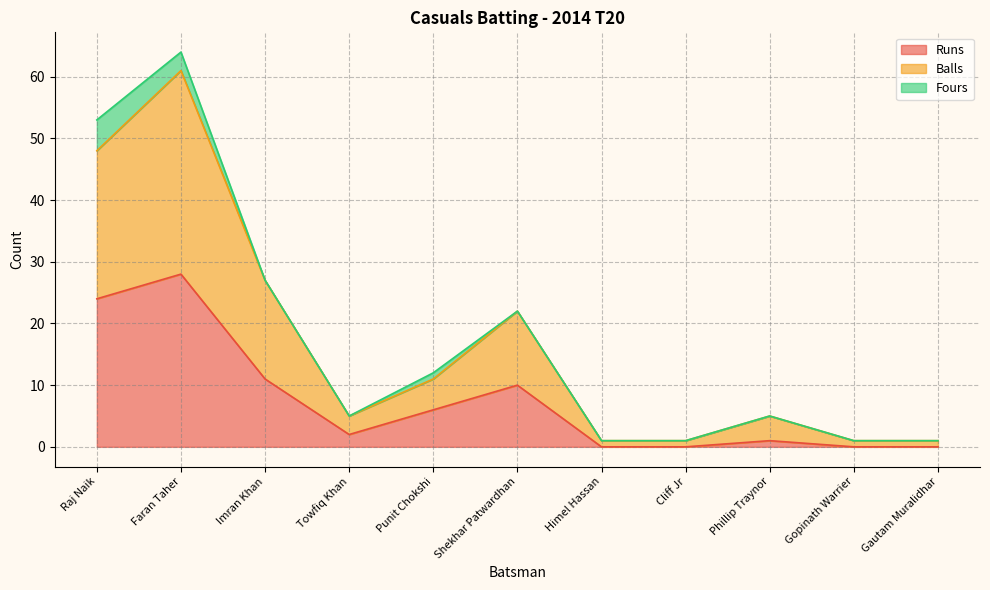

The value of Runs at Shekhar Patwardhan is 17. True or false?

False